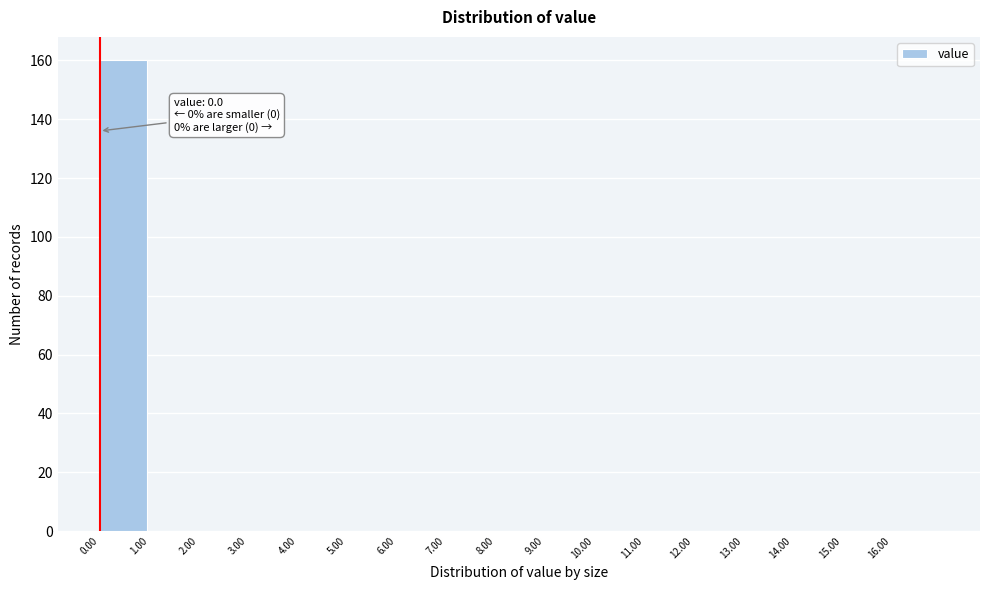

Over which range of the x-axis is the bar tallest?

0 to 1